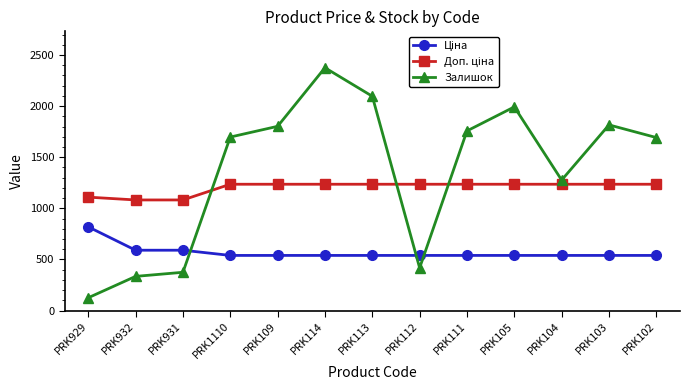

What is the total value across all series at PRK112?

2191.4